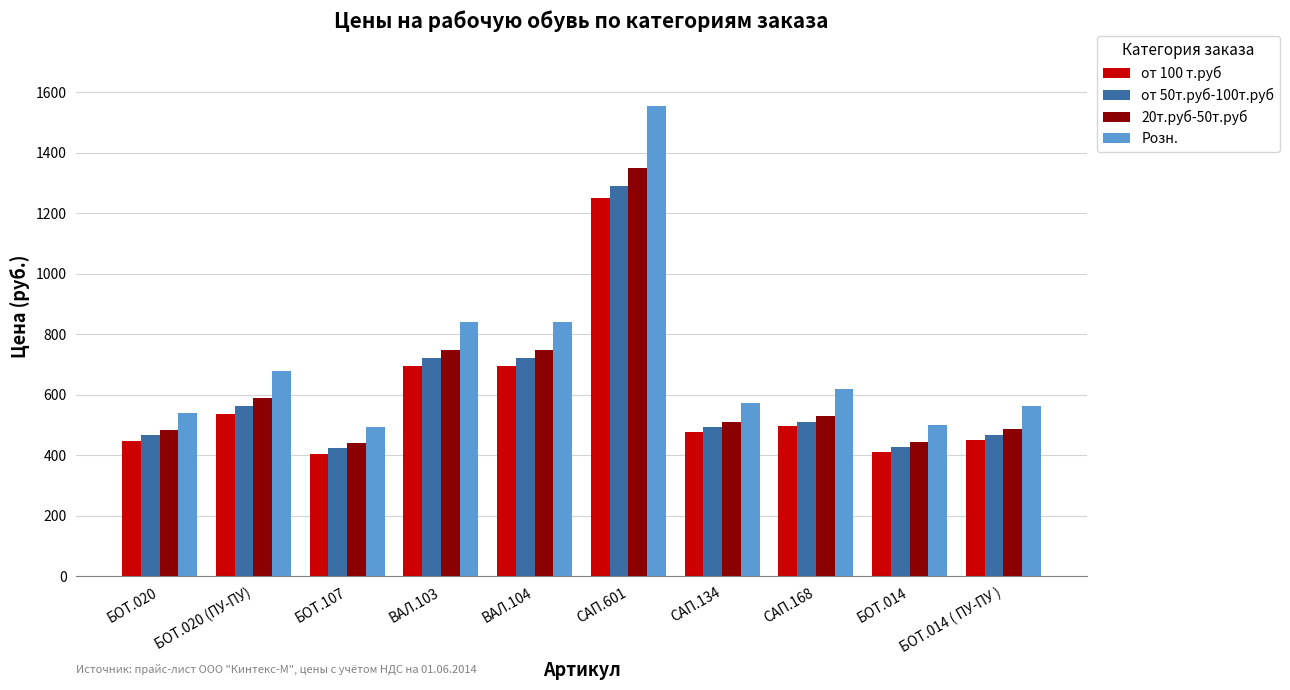

What is the difference between the от 100 т.руб values at БОТ.020 and БОТ.107?

43.0